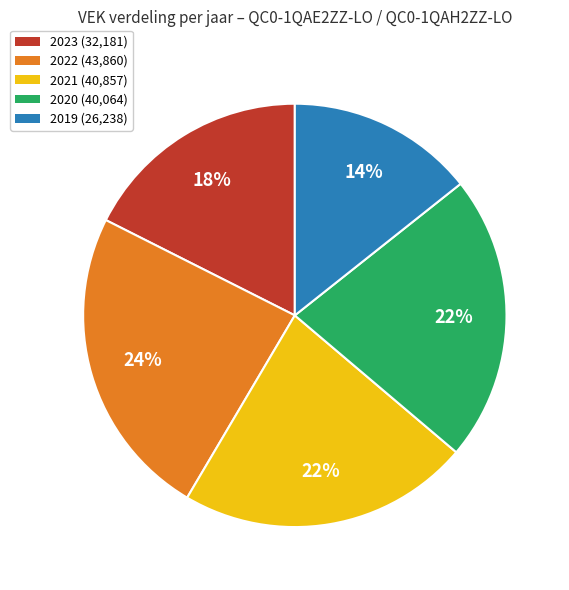

Is there any slice that represents more than half of the pie?

No